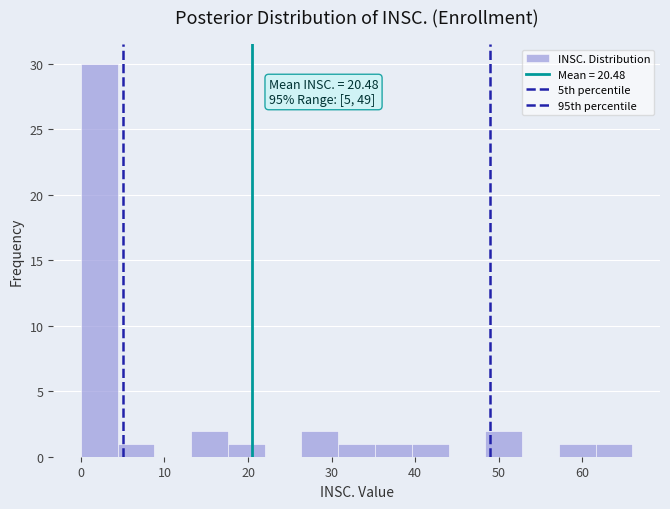

Which range on the x-axis has the tallest bar?

0.0 to 4.4